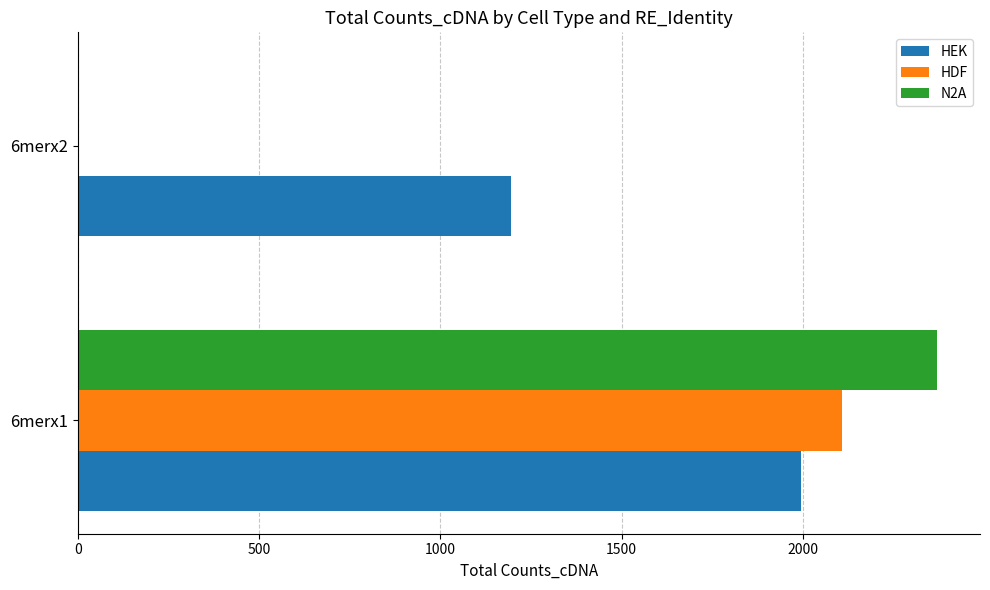

The value of N2A at 6merx1 is 2370. True or false?

True